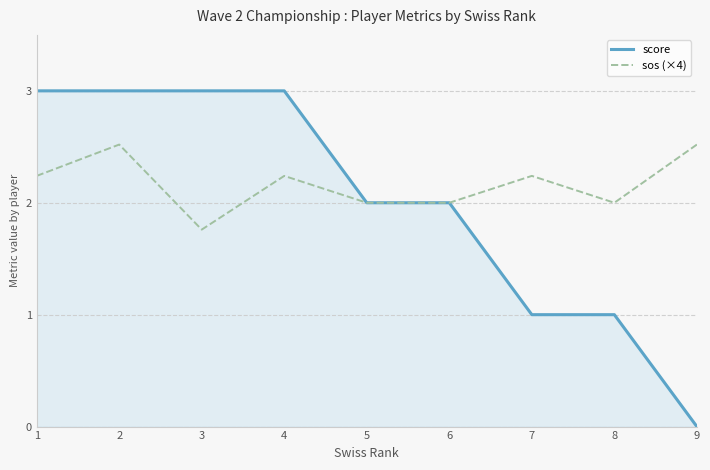

What is the sum of all score values?

18.0